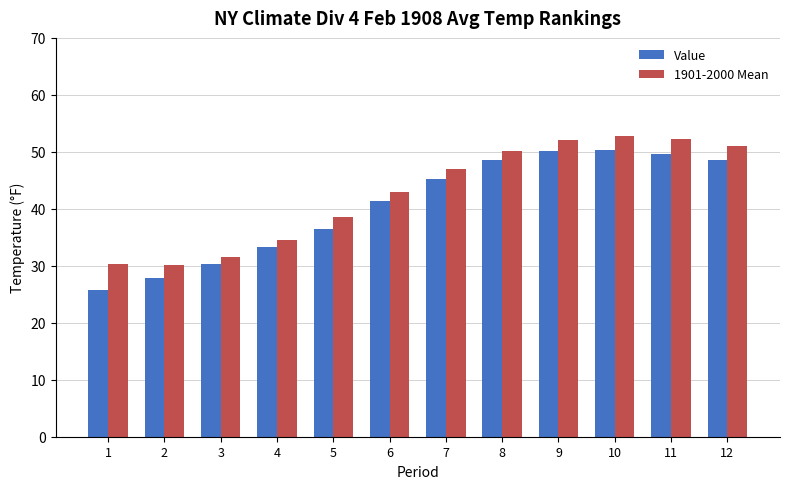

Which category has the lowest value across all series?

1